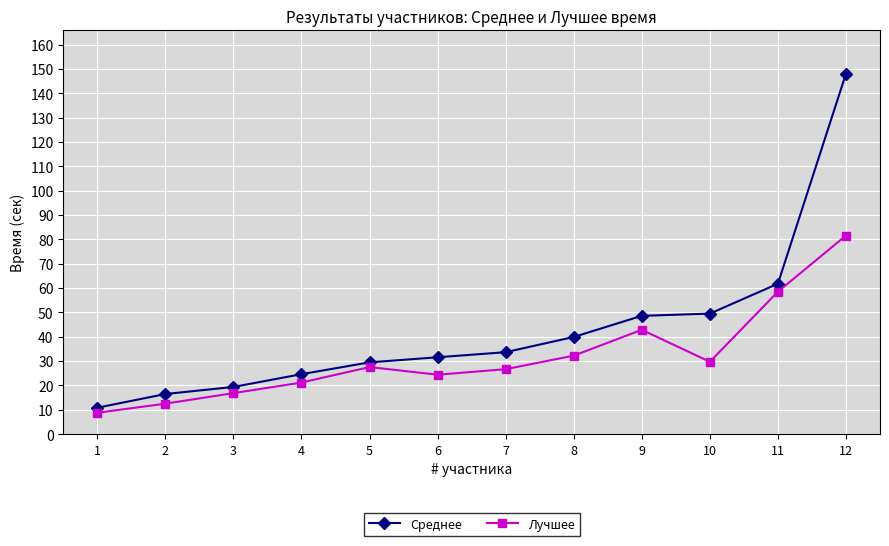

What is the difference between the Среднее values at 7 and 2?

17.2